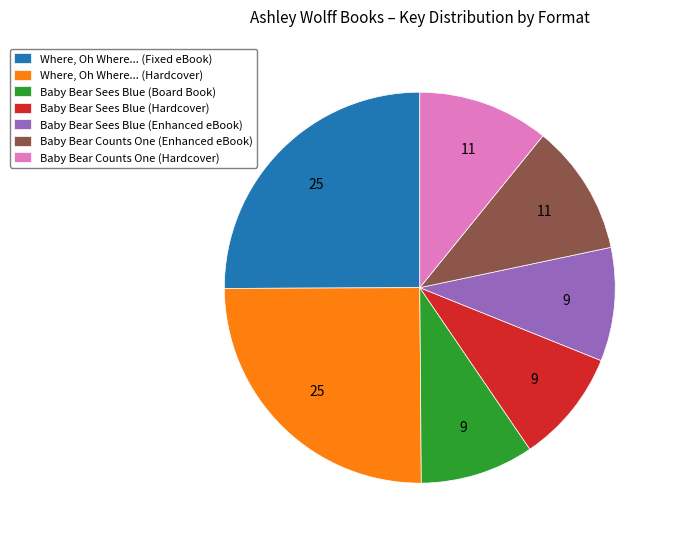

True or false: Baby Bear Sees Blue (Enhanced eBook) accounts for 9% of the total.

True